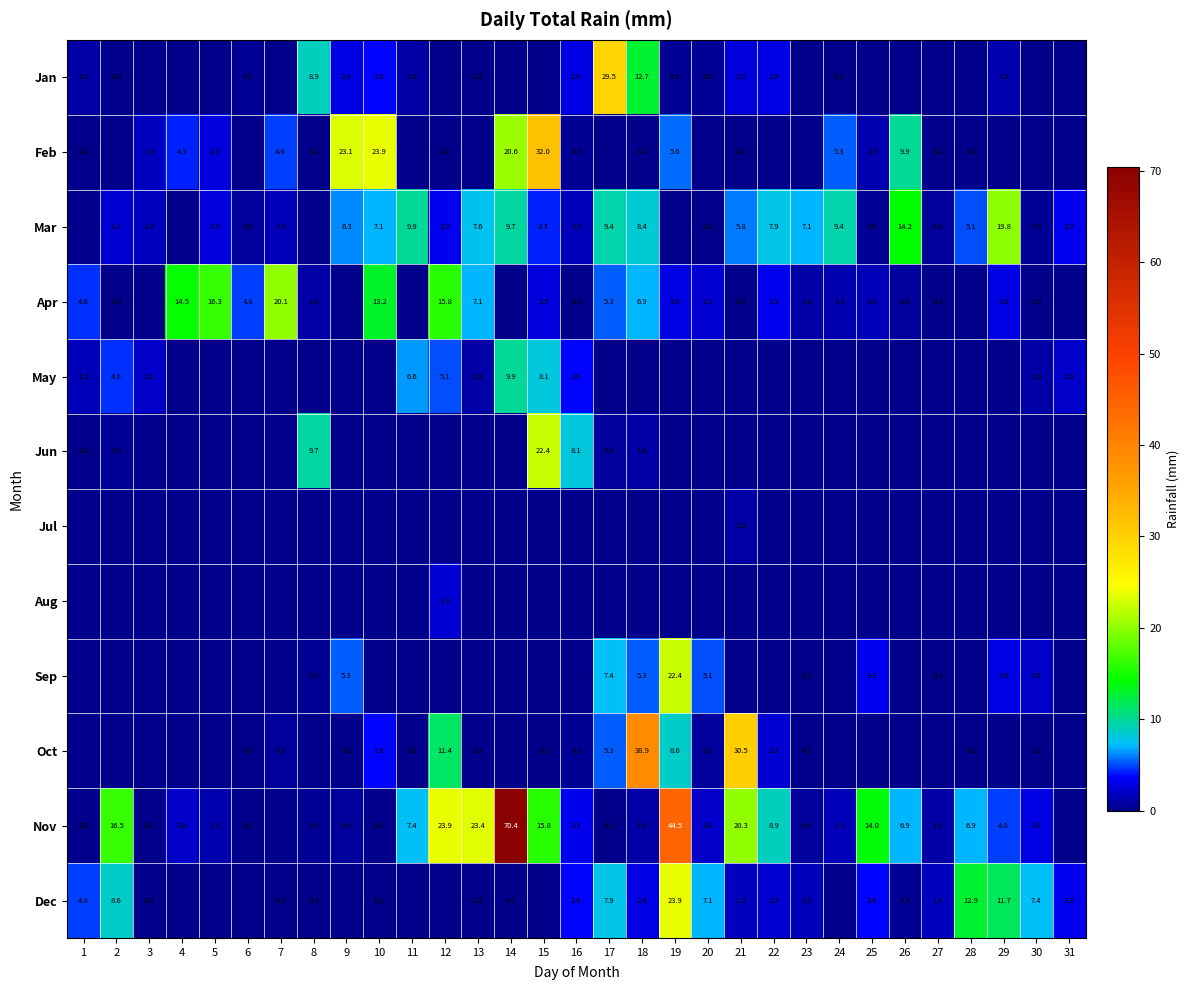

The Dec series shows 5.0 at 31. True or false?

False